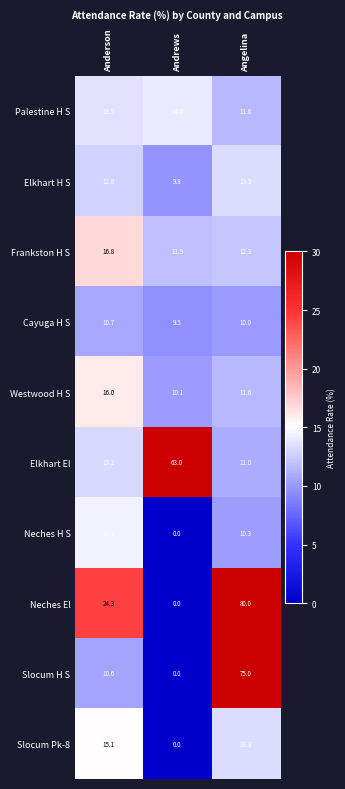

At how many categories does at least one series exceed 17?

3